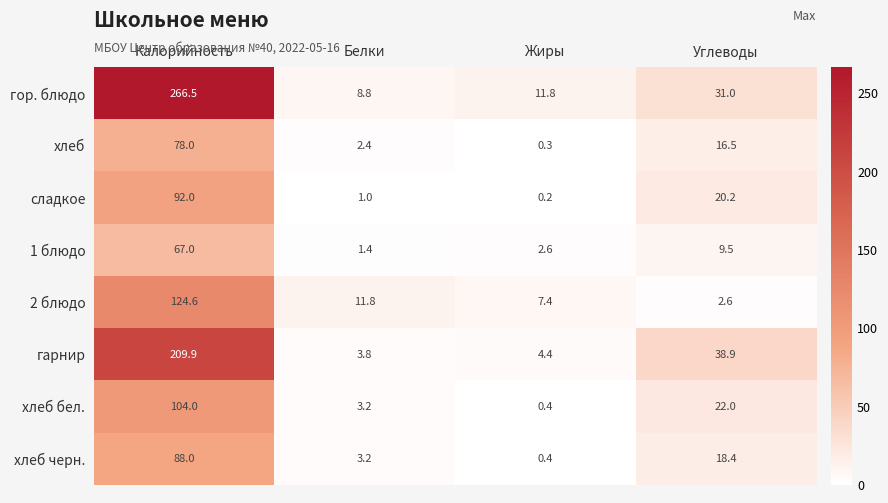

Where is хлеб бел. nearest to the value 52?

Углеводы